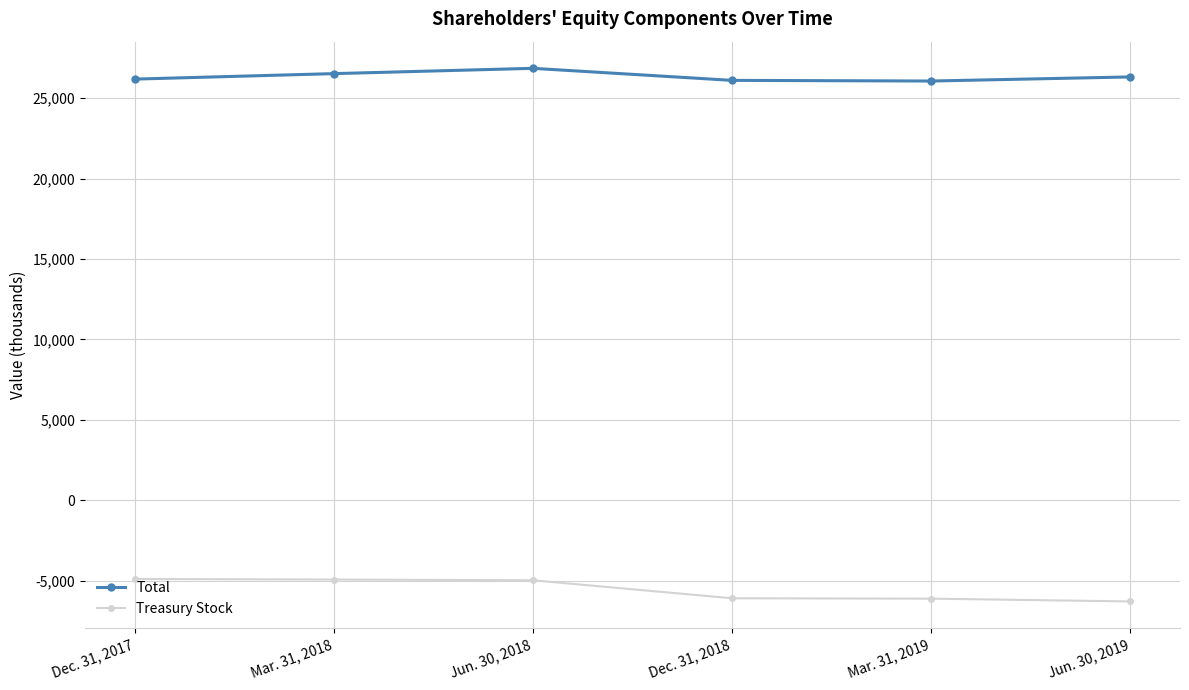

True or false: Treasury Stock and Total cross at least once.

False